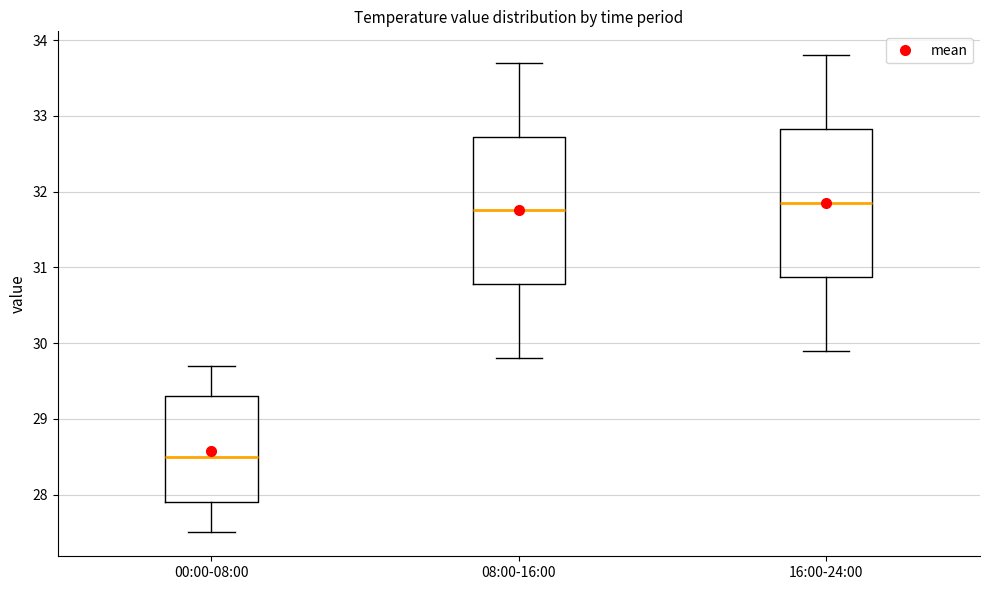

Reading left to right, read every box against the y-axis: the position of its median line, the range the box covers, and the ends of its whiskers. The values are not printed on the chart, so give them approximately, as read against the axis.

00:00-08:00: median 28.5, box 27.9 to 29.3, whiskers 27.5 to 29.7
08:00-16:00: median 31.8, box 30.8 to 32.7, whiskers 29.8 to 33.7
16:00-24:00: median 31.9, box 30.9 to 32.8, whiskers 29.9 to 33.8